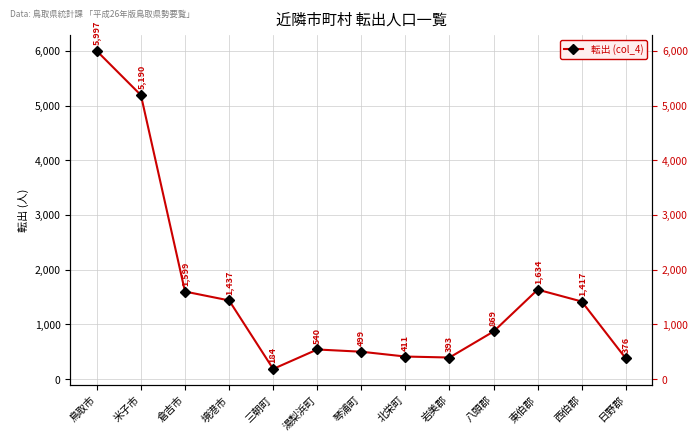

What position from the left is 琴浦町?

7